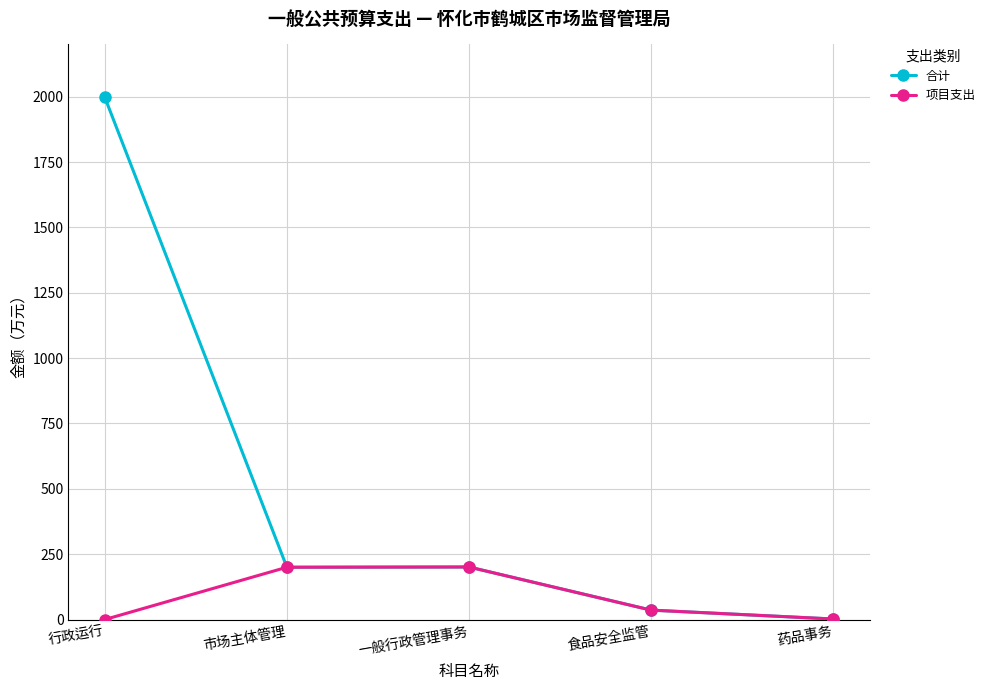

What is the label of the 3rd point from the right?

一般行政管理事务